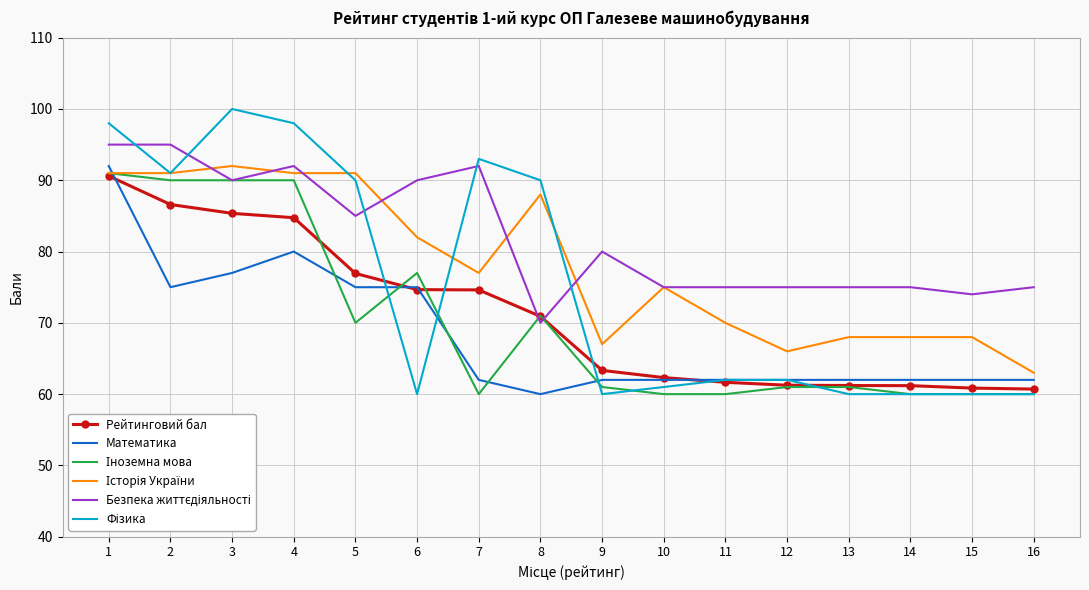

What is the difference between the highest and lowest values at 7?

33.0